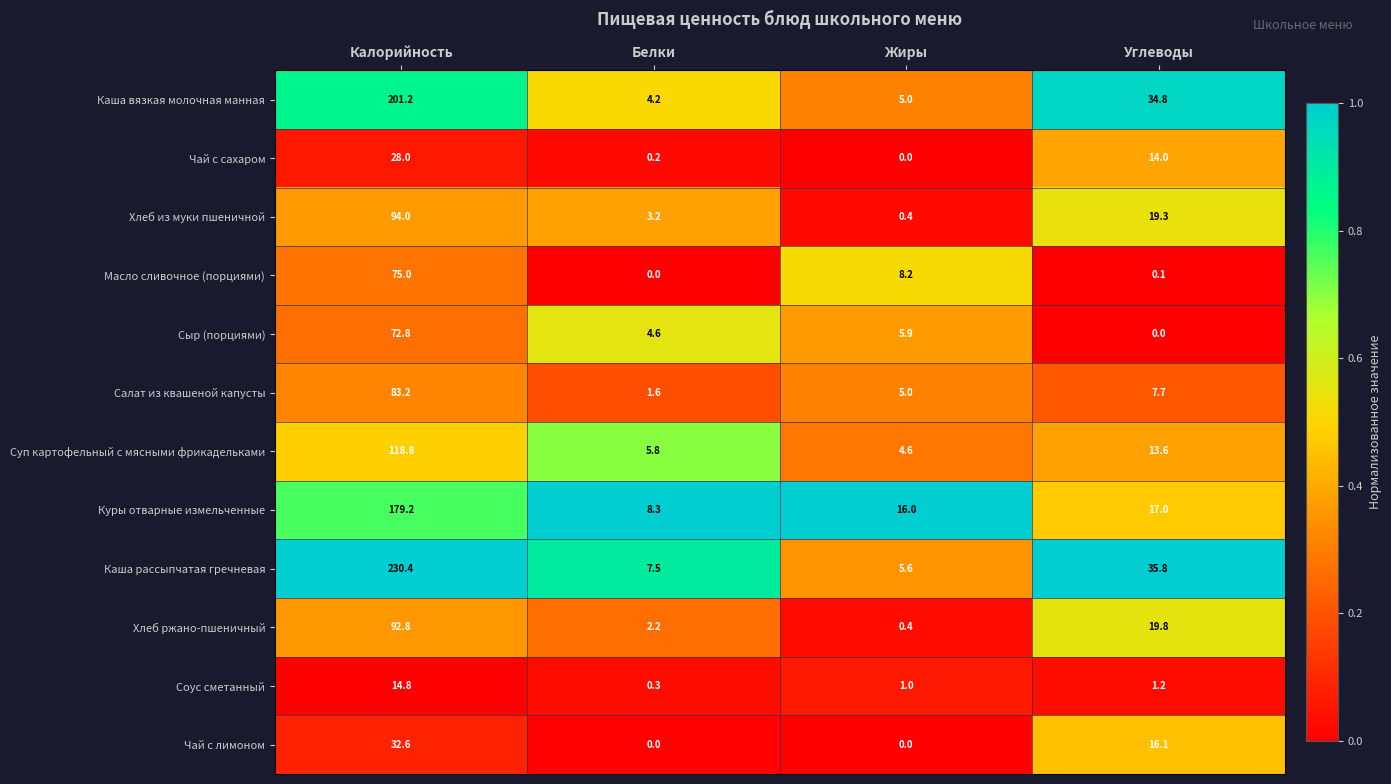

The value of Масло сливочное (порциями) at Углеводы is 0.1. True or false?

True